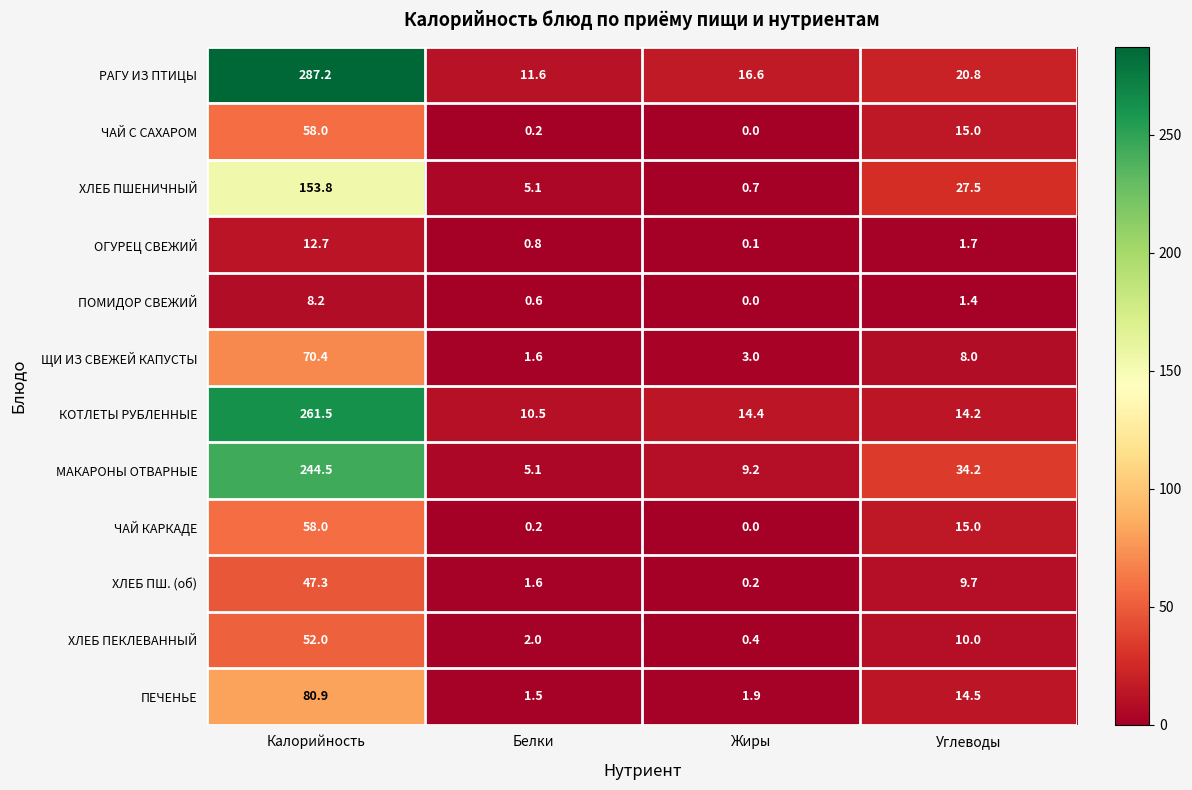

Which series has the widest spread of values?

РАГУ ИЗ ПТИЦЫ